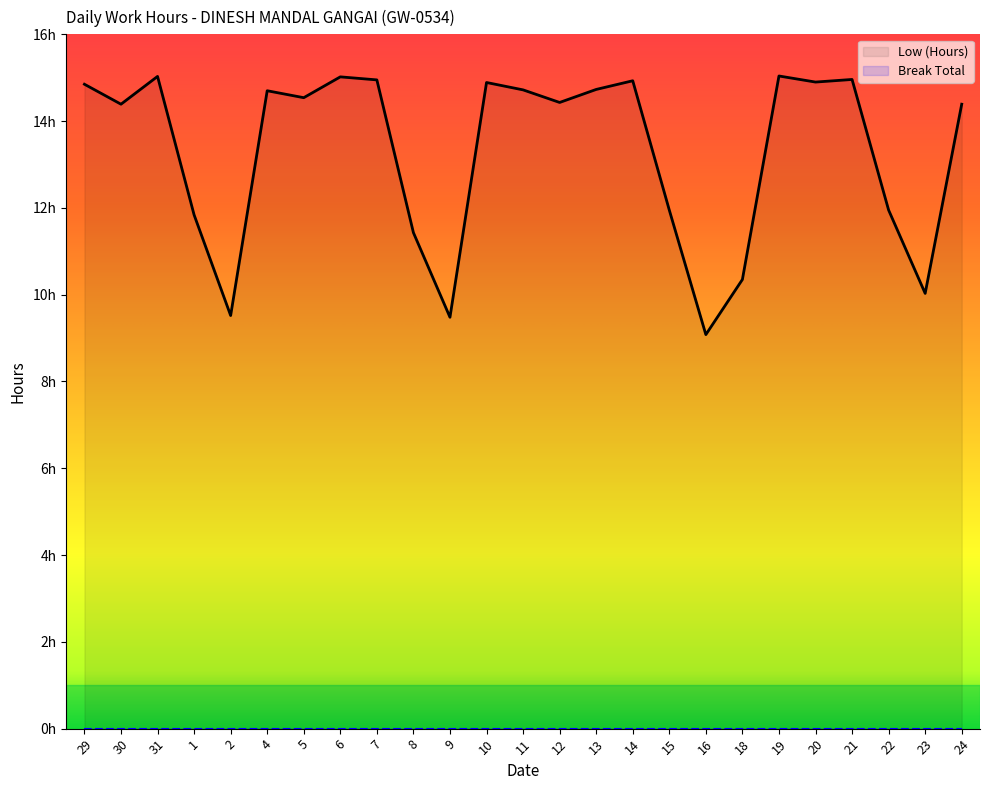

The chart shows a value of 3.7 at 4. True or false?

False